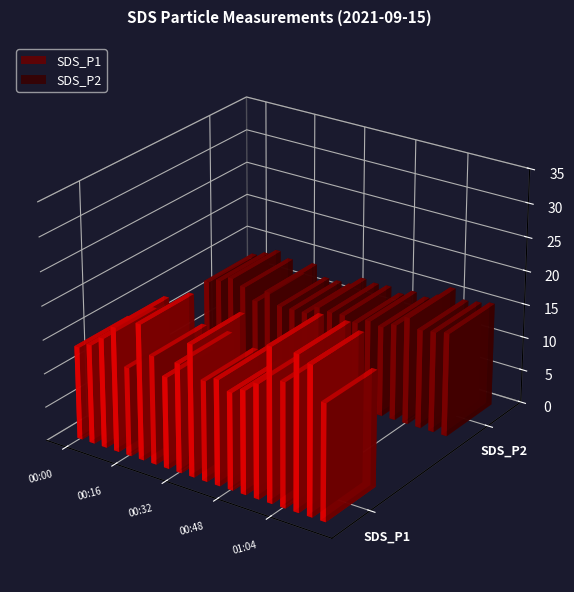

Which category has the highest value in the SDS_P2 series?

01:04